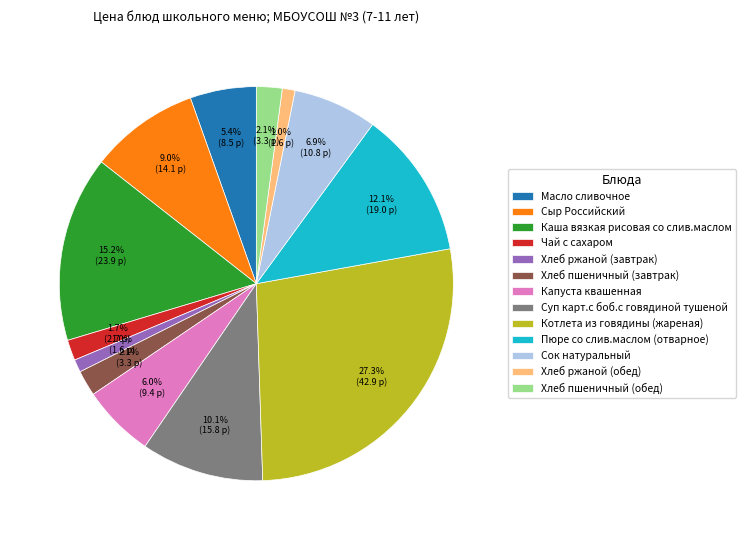

How many slices are in this pie chart?

13